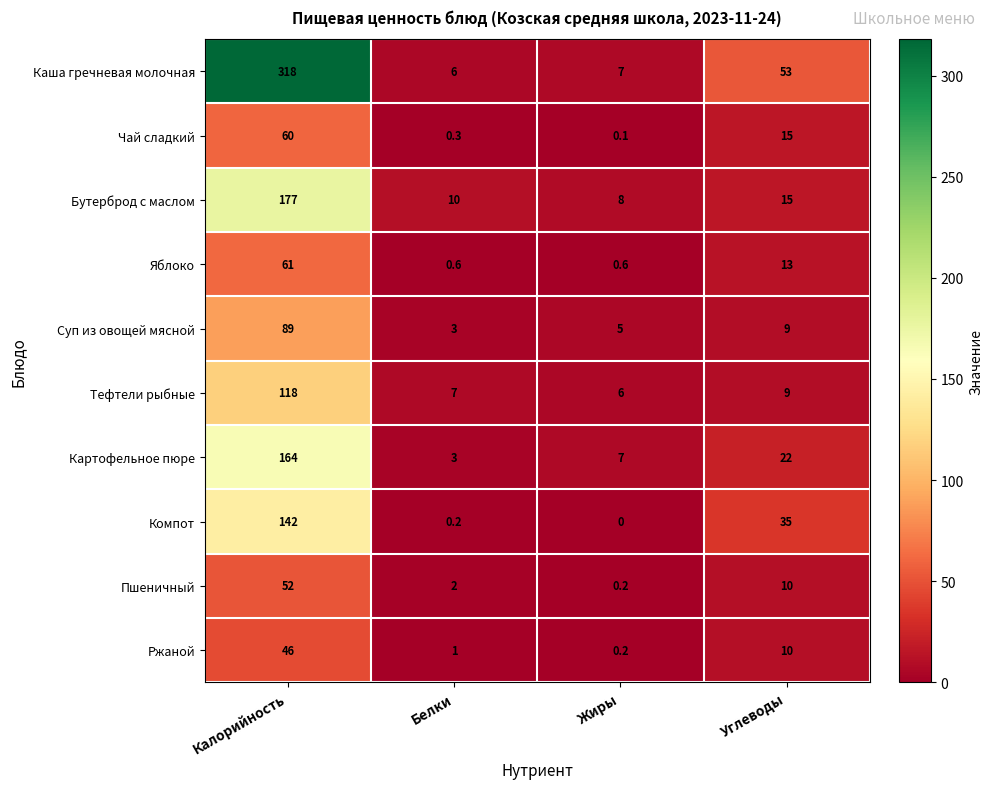

Rank the series by their maximum value, from highest to lowest.

Каша гречневая молочная, Бутерброд с маслом, Картофельное пюре, Компот, Тефтели рыбные, Суп из овощей мясной, Яблоко, Чай сладкий, Пшеничный, Ржаной